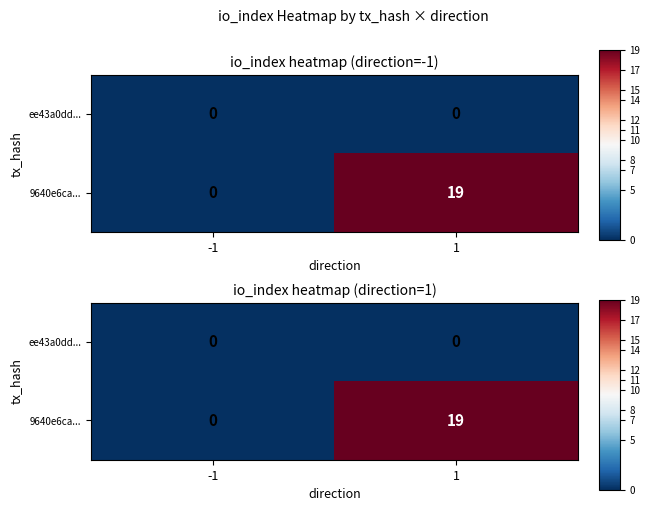

Which series has the widest spread of values?

9640e6ca...